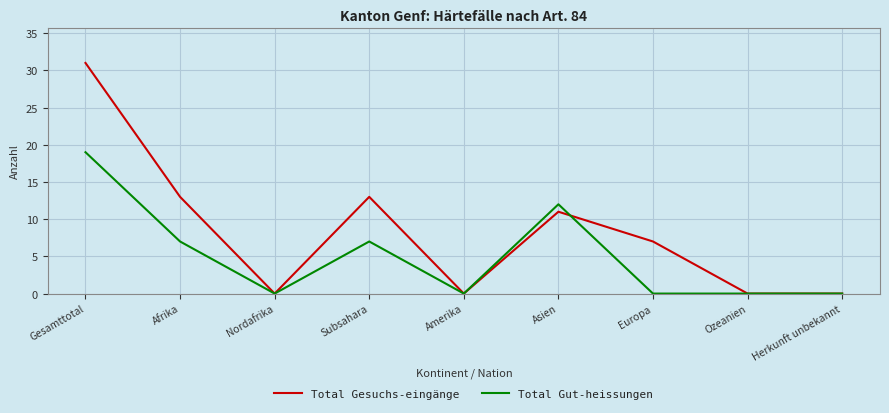

At which category does Total Gut-heissungen reach its first local valley?

Nordafrika